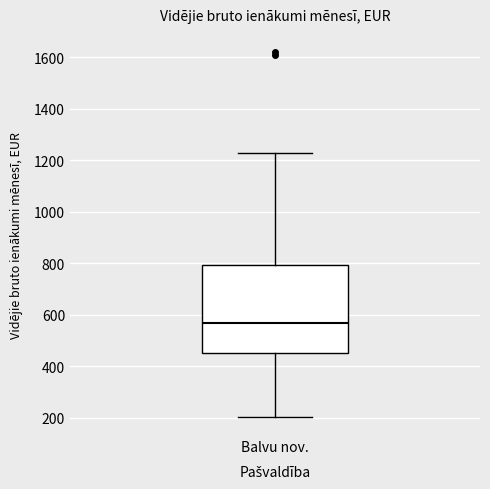

Where is the lower edge of the box for Balvu nov. on the y-axis? The values are not printed on the chart, so give them approximately, as read against the axis.

460